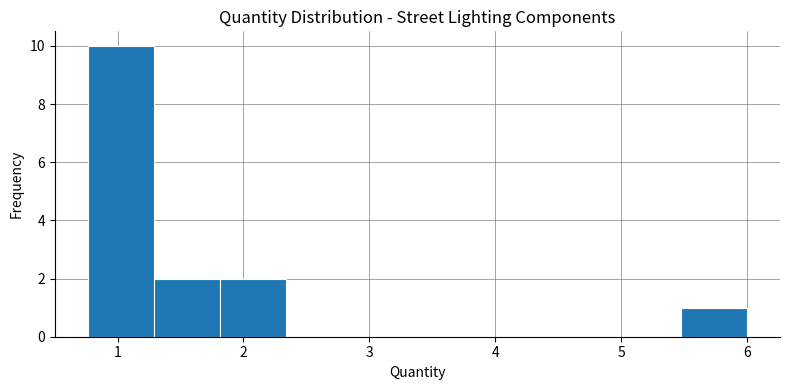

How tall is the bar that spans 1.8 to 2.3 on the x-axis? Neither the bar edges nor the heights are printed on the chart, so give them approximately, as read against the axes.

2